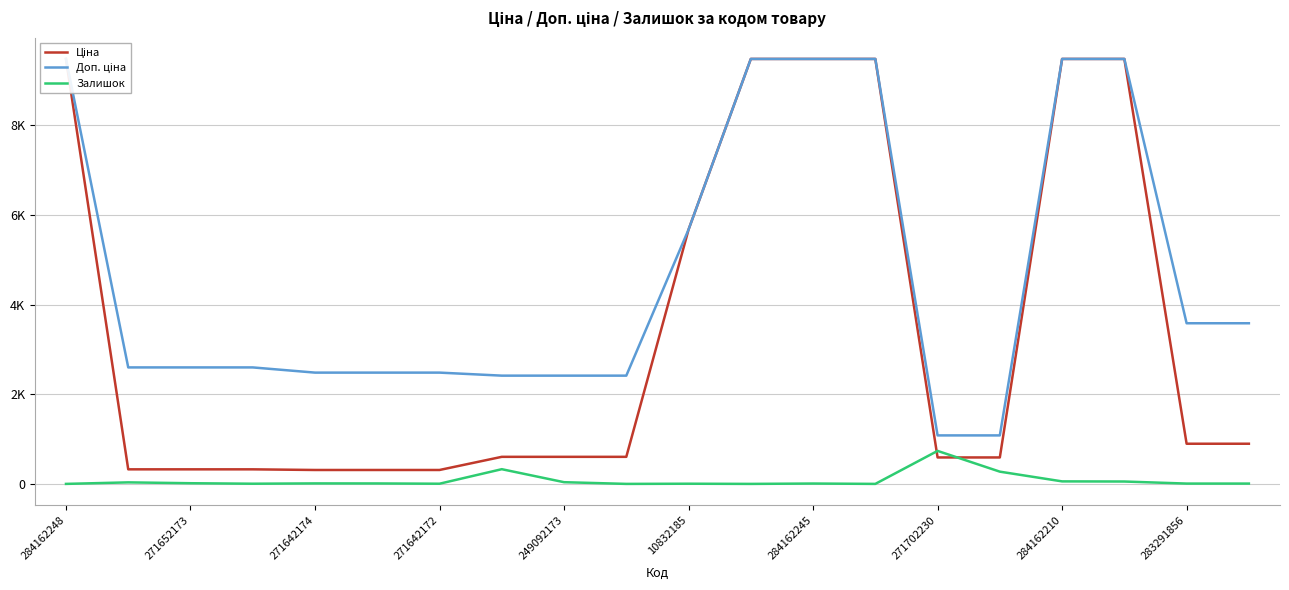

True or false: Залишок and Доп. ціна intersect in this chart.

False